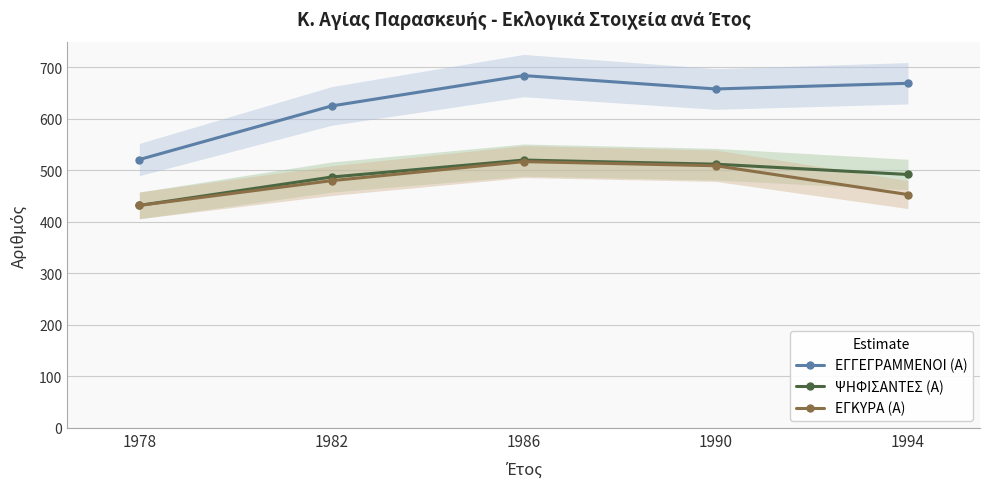

Reading left to right, extract all data points from this chart.

ΕΓΓΕΓΡΑΜΜΕΝΟΙ (Α): 521	625	684	658	669
ΨΗΦΙΣΑΝΤΕΣ (Α): 432	487	520	512	492
ΕΓΚΥΡΑ (Α): 432	480	517	509	453